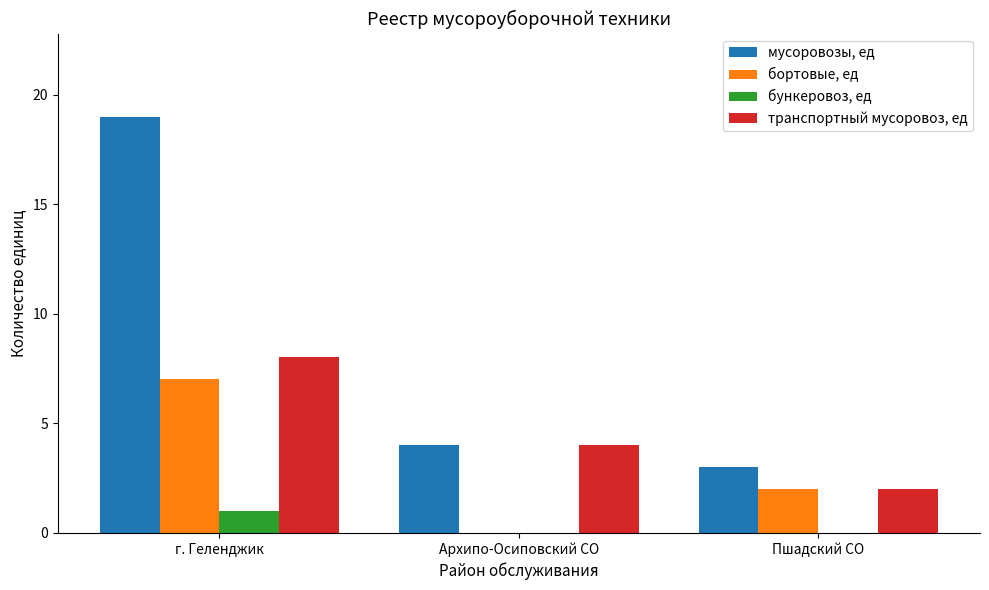

What is the total value across all series at г. Геленджик?

35